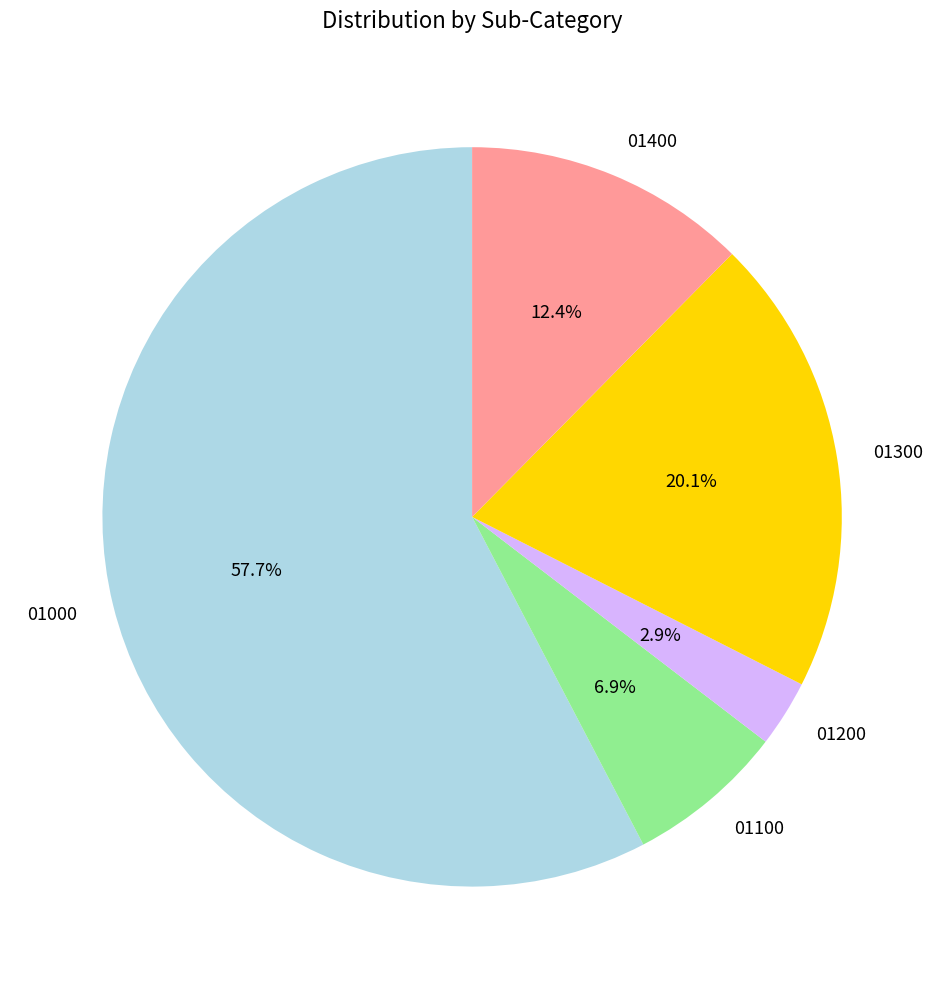

How many segments does this pie chart have?

5